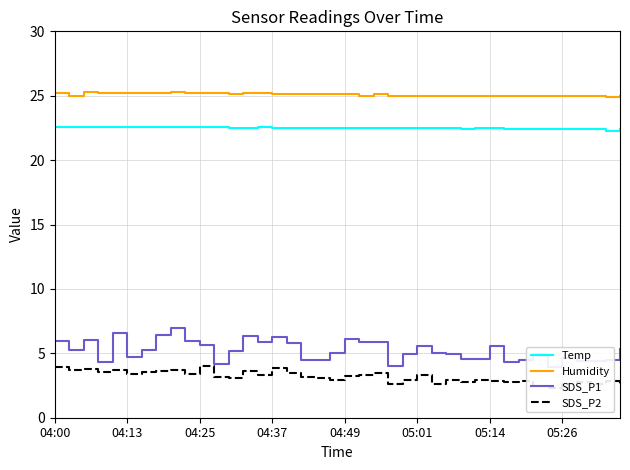

What is the difference between the second highest and second lowest values in the Humidity series?

0.3